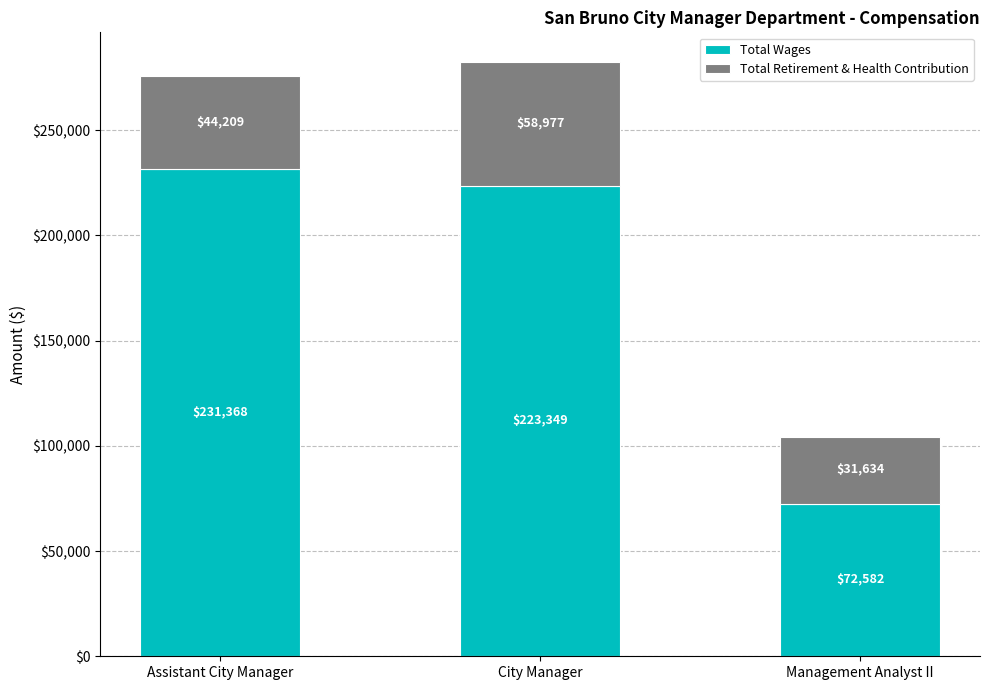

What is the difference between the maximum and minimum values in the Total Wages series?

158786